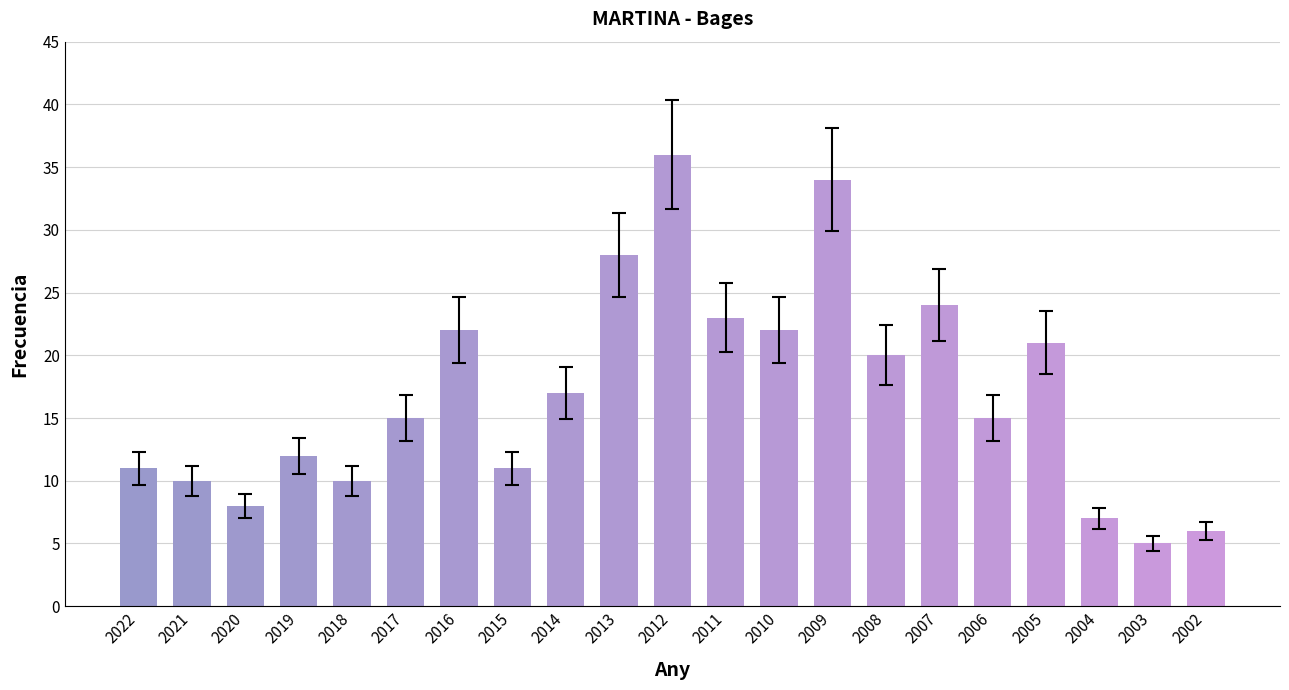

What is the difference between the maximum and minimum values?

31